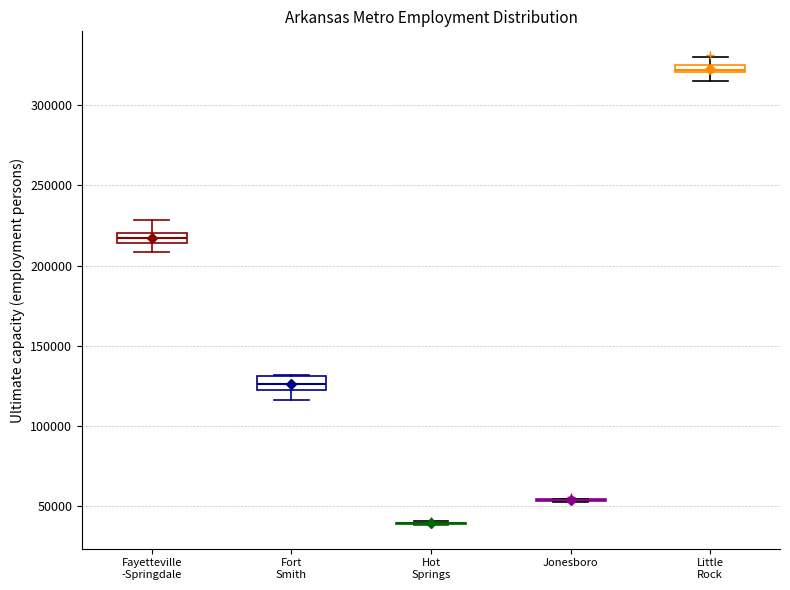

Where does the lower whisker of the box for Little Rock end on the y-axis? The values are not printed on the chart, so give them approximately, as read against the axis.

315000